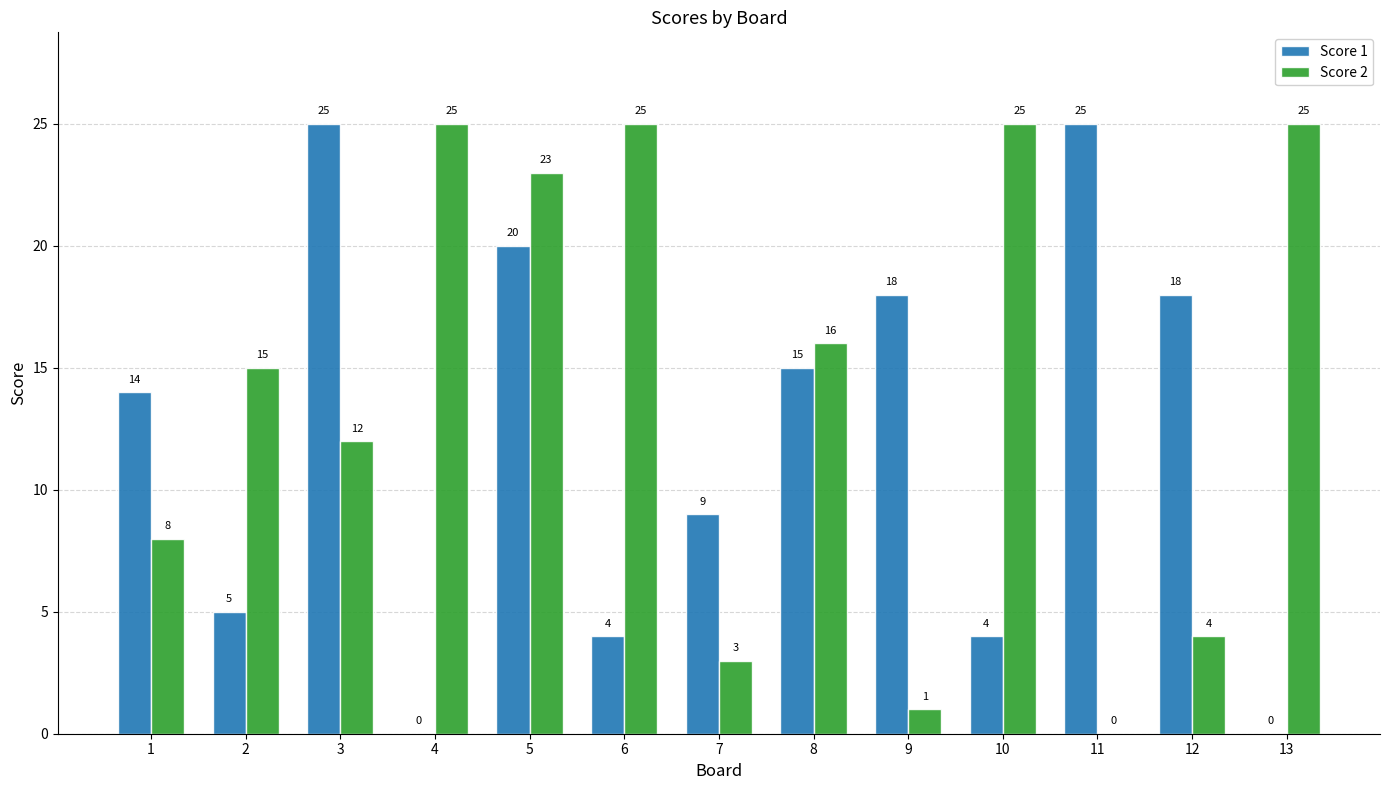

Which series changed the most between 4 and 7?

Score 2